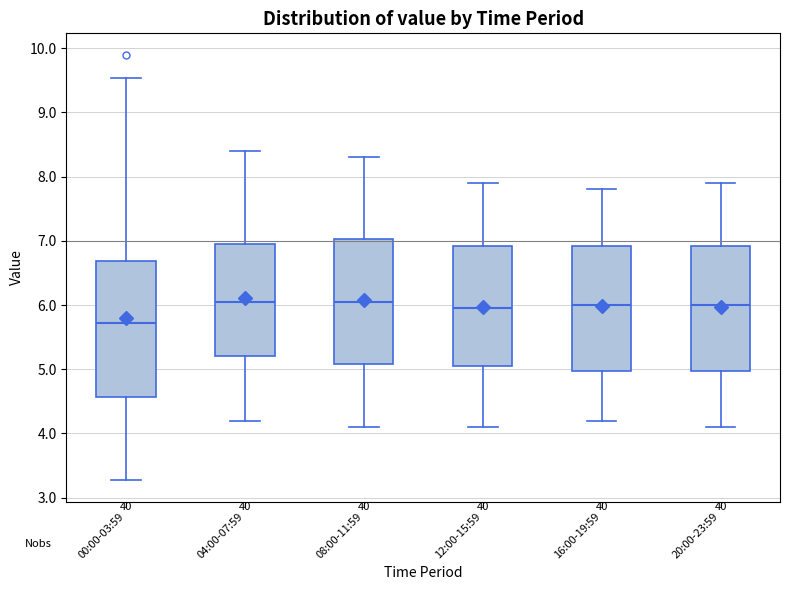

Reading left to right, transcribe this box plot: for each box, give where its median line is, the range the box spans, and where its two whiskers end, as read against the y-axis. The values are not printed on the chart, so give them approximately, as read against the axis.

00:00-03:59: median 5.7, box 4.6 to 6.7, whiskers 3.3 to 9.5
04:00-07:59: median 6.1, box 5.2 to 7.0, whiskers 4.2 to 8.4
08:00-11:59: median 6.1, box 5.1 to 7.0, whiskers 4.1 to 8.3
12:00-15:59: median 6.0, box 5.1 to 6.9, whiskers 4.1 to 7.9
16:00-19:59: median 6.0, box 5.0 to 6.9, whiskers 4.2 to 7.8
20:00-23:59: median 6.0, box 5.0 to 6.9, whiskers 4.1 to 7.9